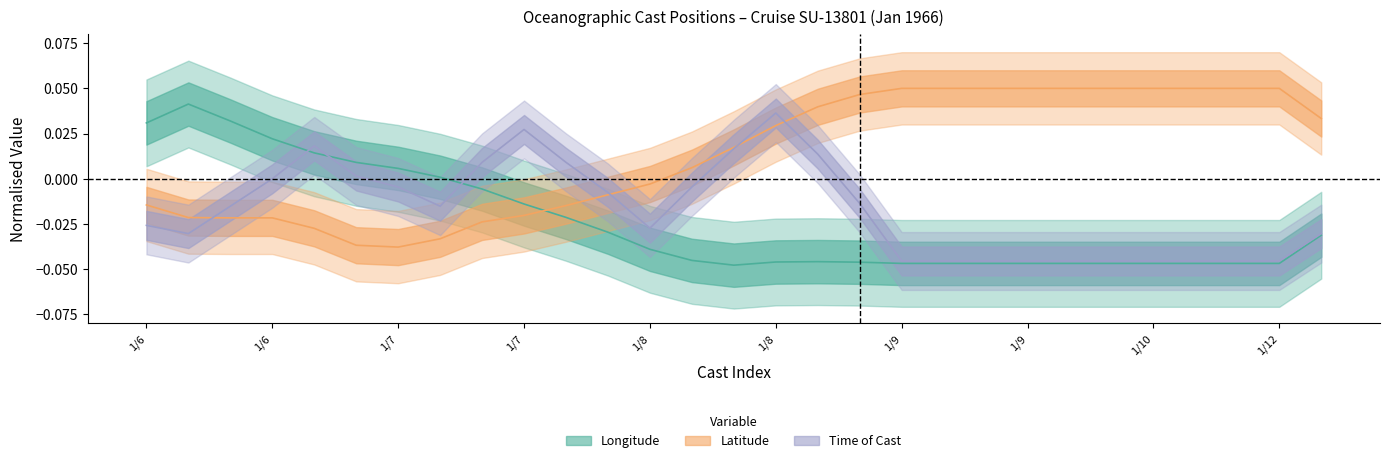

What is the difference between the maximum and minimum values in the longitude series?

0.1